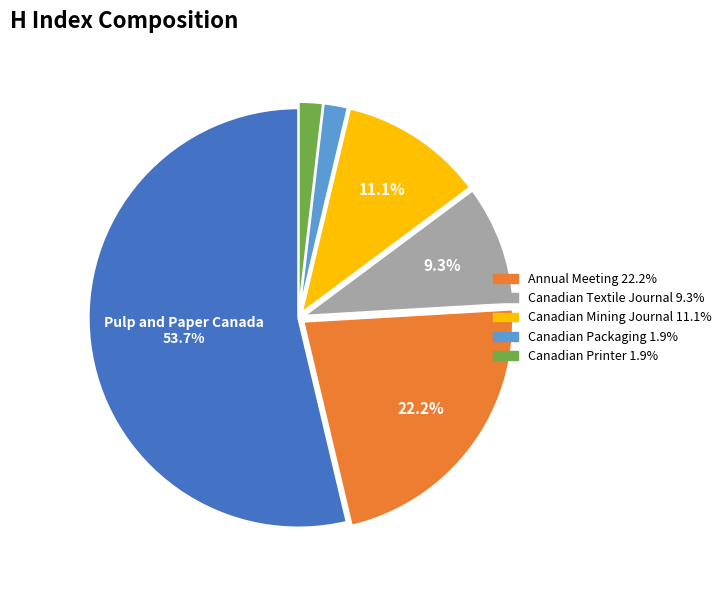

Is there a majority slice in this chart?

Yes